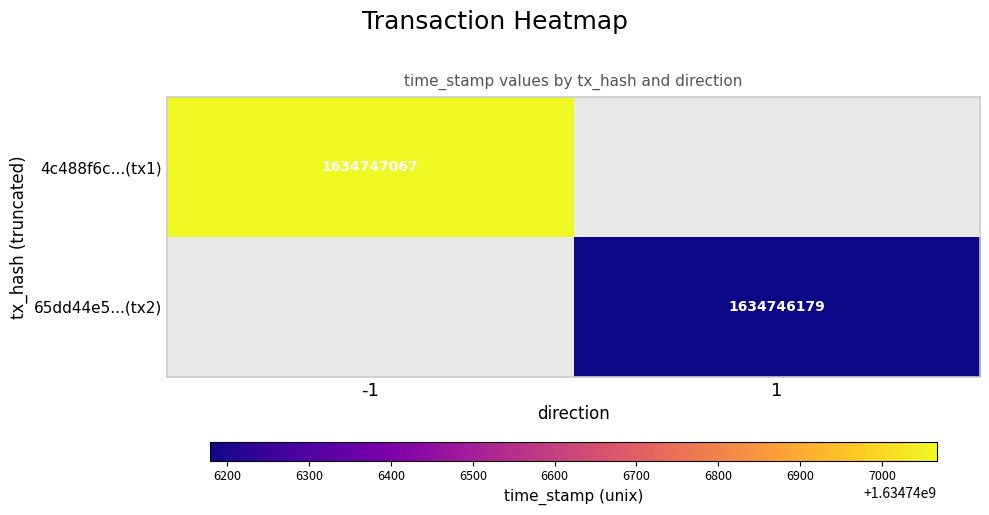

How many distinct data groups are displayed?

2